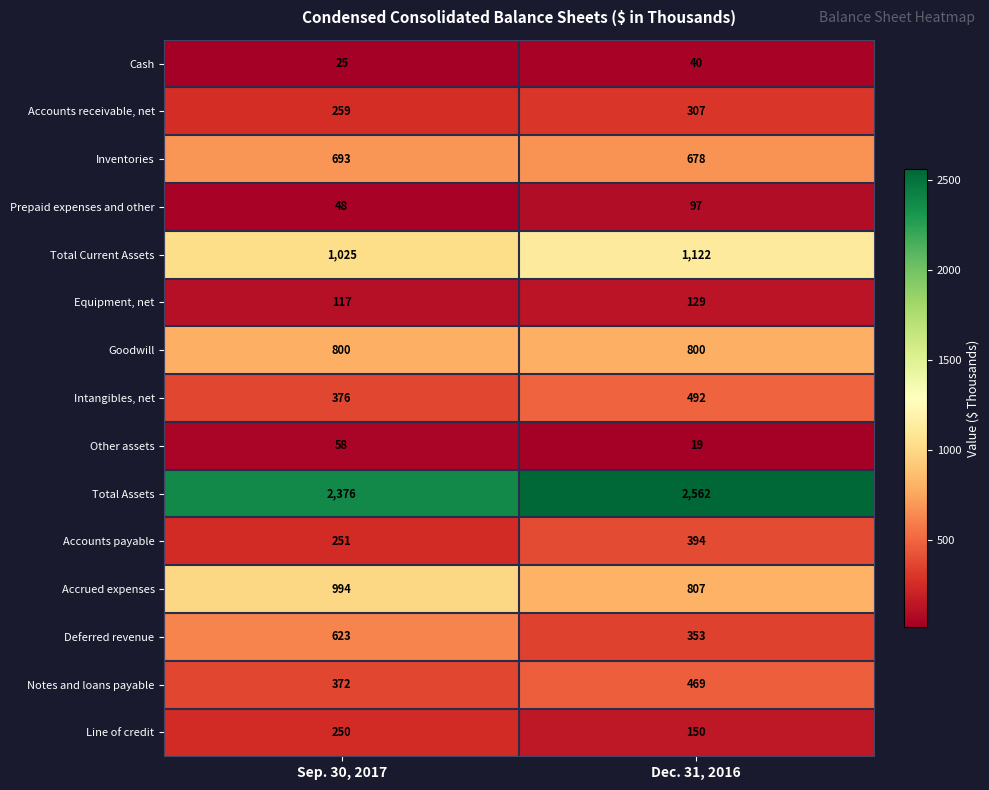

At Dec. 31, 2016, list the series in order from largest to smallest.

Total Assets, Total Current Assets, Accrued expenses, Goodwill, Inventories, Intangibles, net, Notes and loans payable, Accounts payable, Deferred revenue, Accounts receivable, net, Line of credit, Equipment, net, Prepaid expenses and other, Cash, Other assets